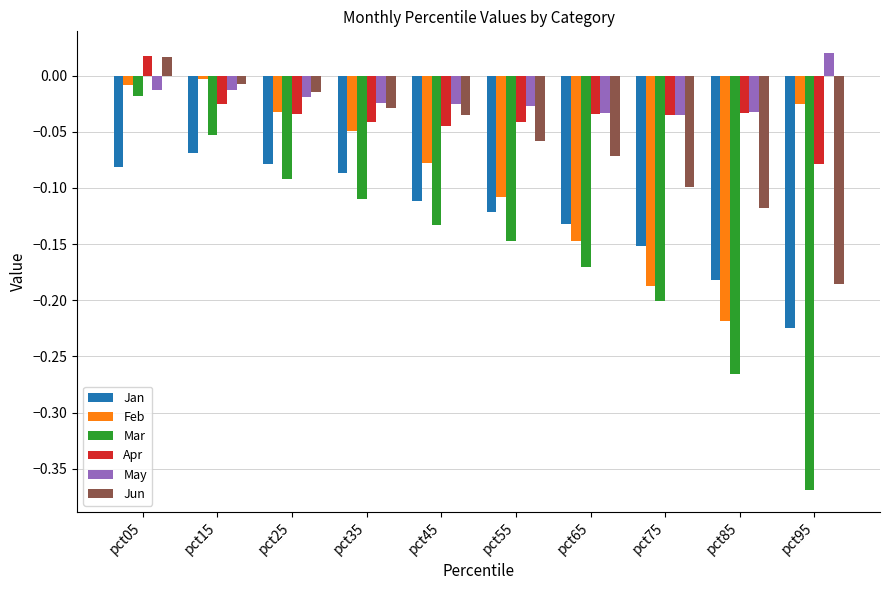

Is the value of Jan at pct65 greater than the value of Jun at pct55?

No